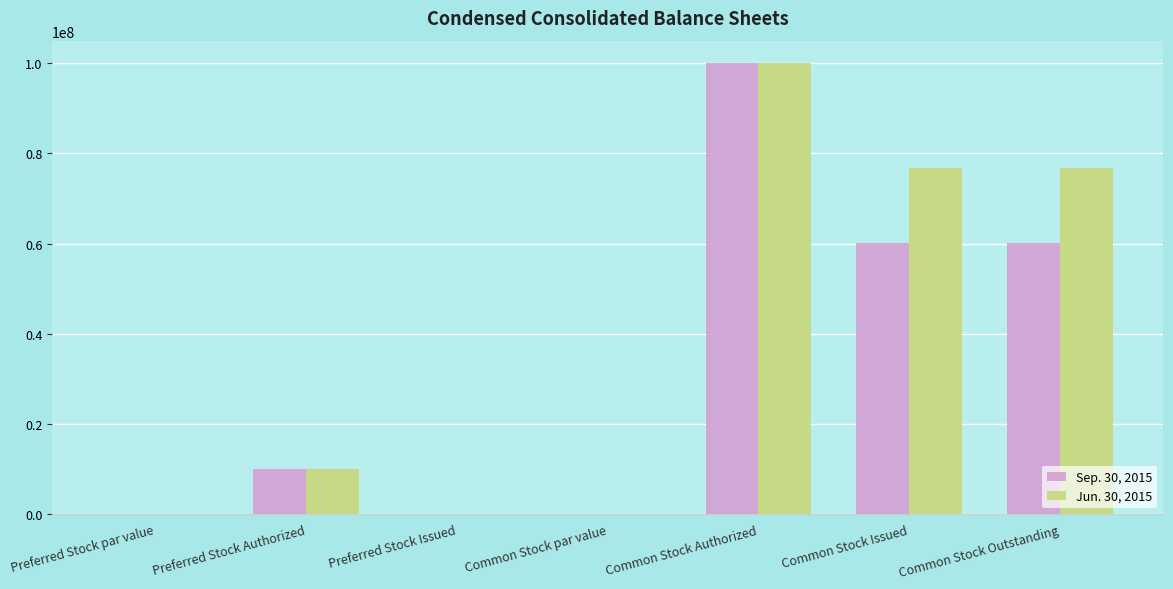

The Sep. 30, 2015 series shows 0.0 at Preferred Stock par value. True or false?

True